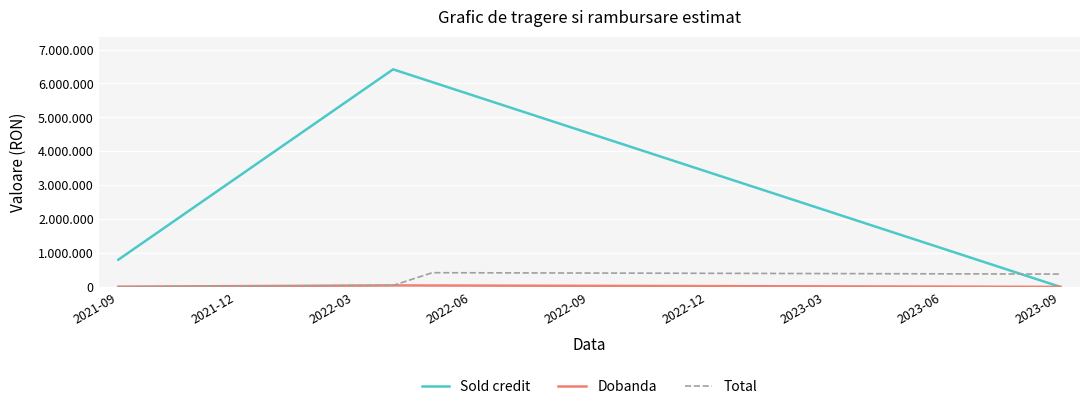

Does the chart display data point markers on the line(s)?

No